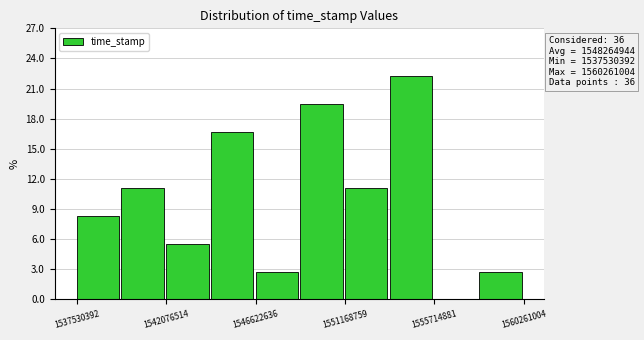

Over which range of the x-axis is the bar tallest?

1553500000 to 1555500000